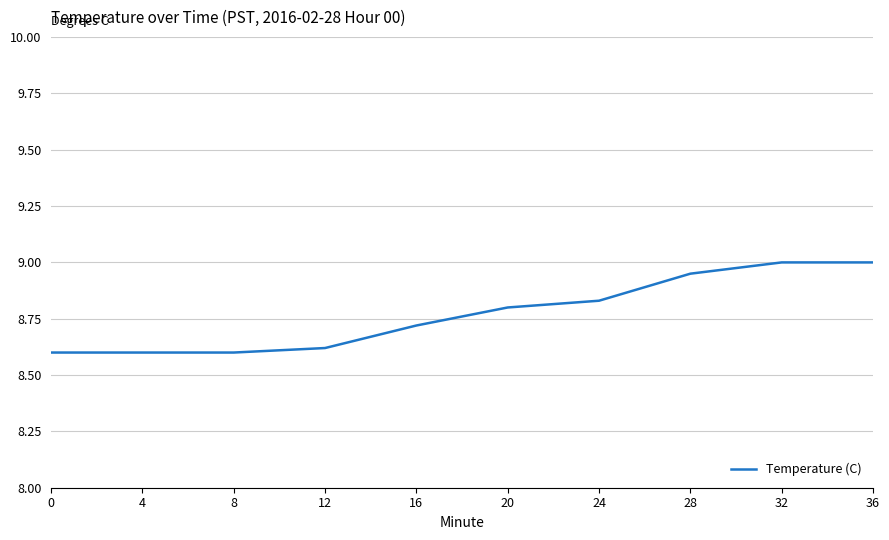

What is the difference between the maximum and minimum values?

0.4